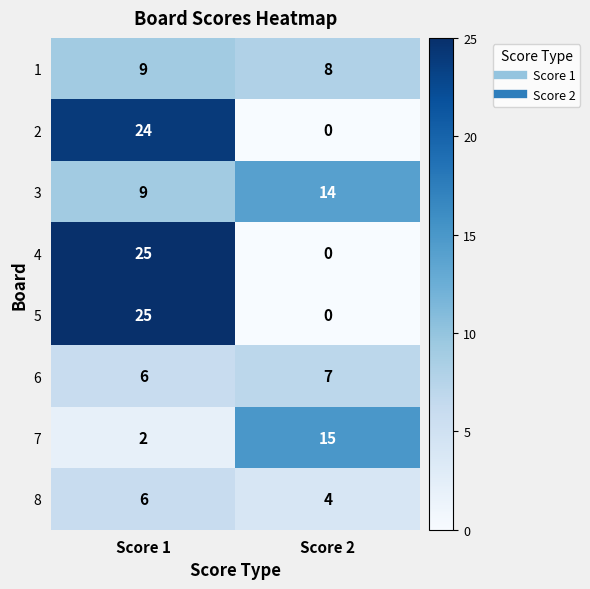

List the labels in order of 4 value, largest first.

Score 1, Score 2